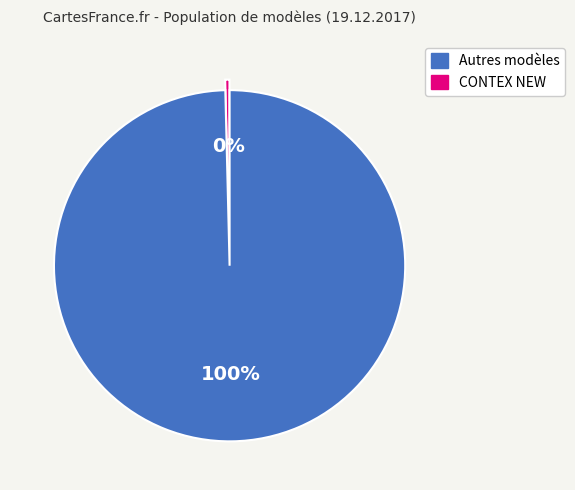

Is there any slice that represents more than half of the pie?

Yes